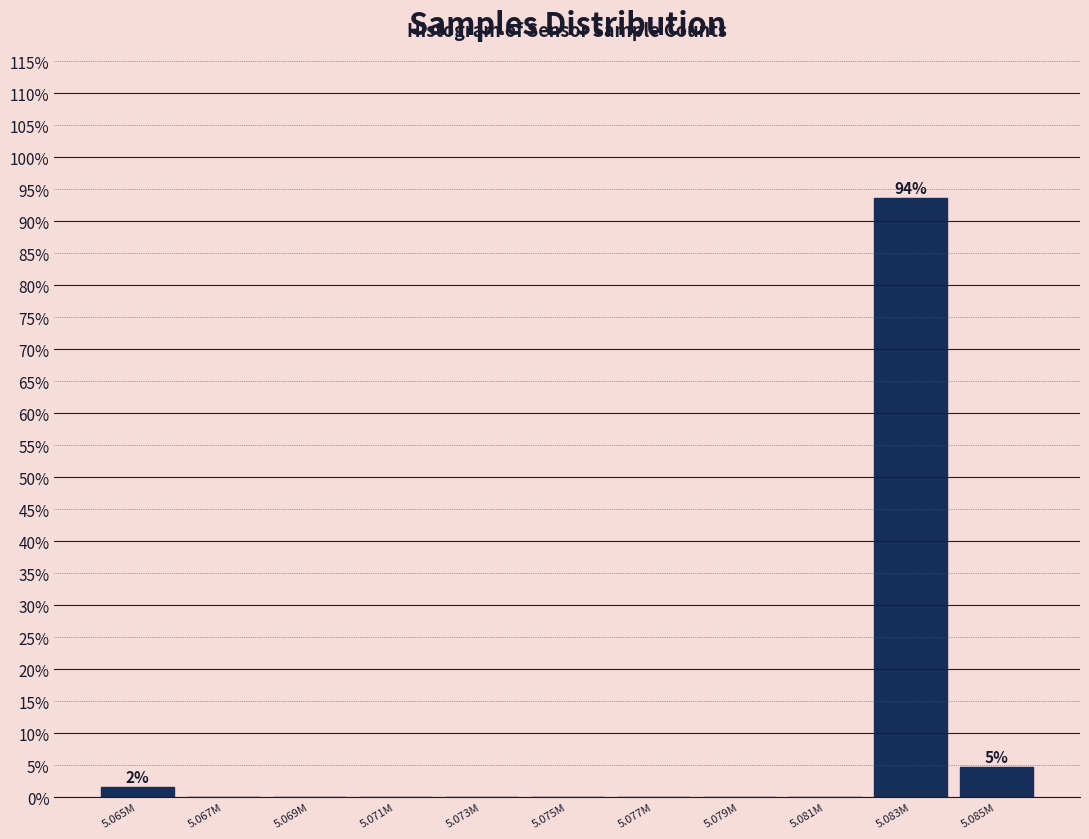

Reading right to left, transcribe all the data shown in this chart.

5.085M=4.7	5.083M=93.7	5.081M=0.0	5.079M=0.0	5.077M=0.0	5.075M=0.0	5.073M=0.0	5.071M=0.0	5.069M=0.0	5.067M=0.0	5.065M=1.6